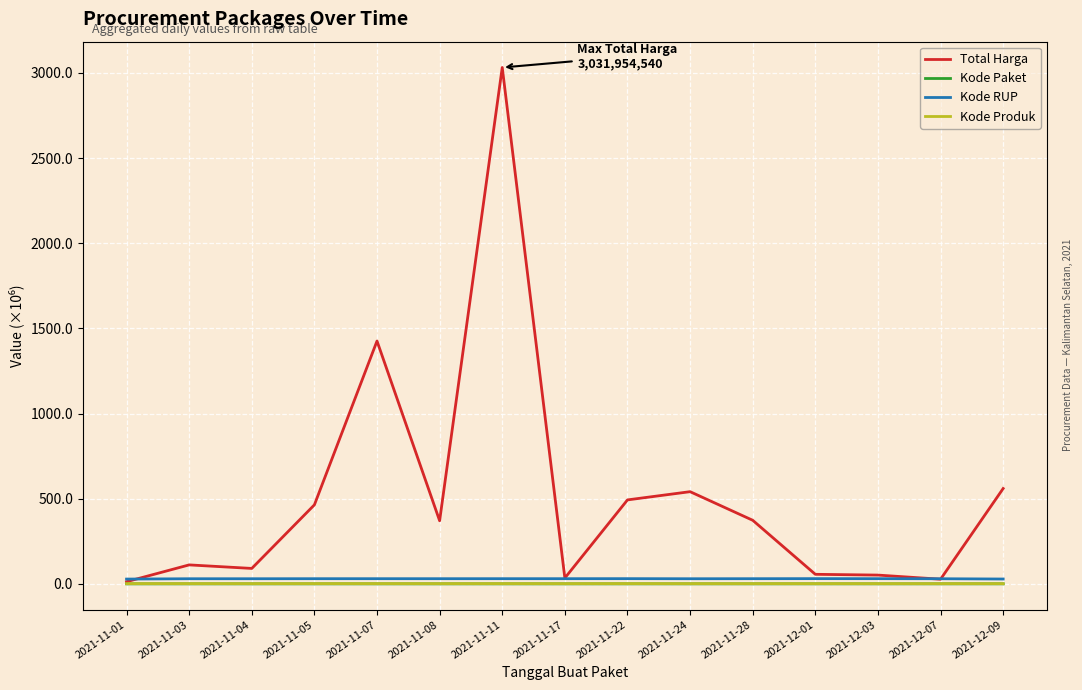

At which category is the sum across all series the highest?

2021-11-11